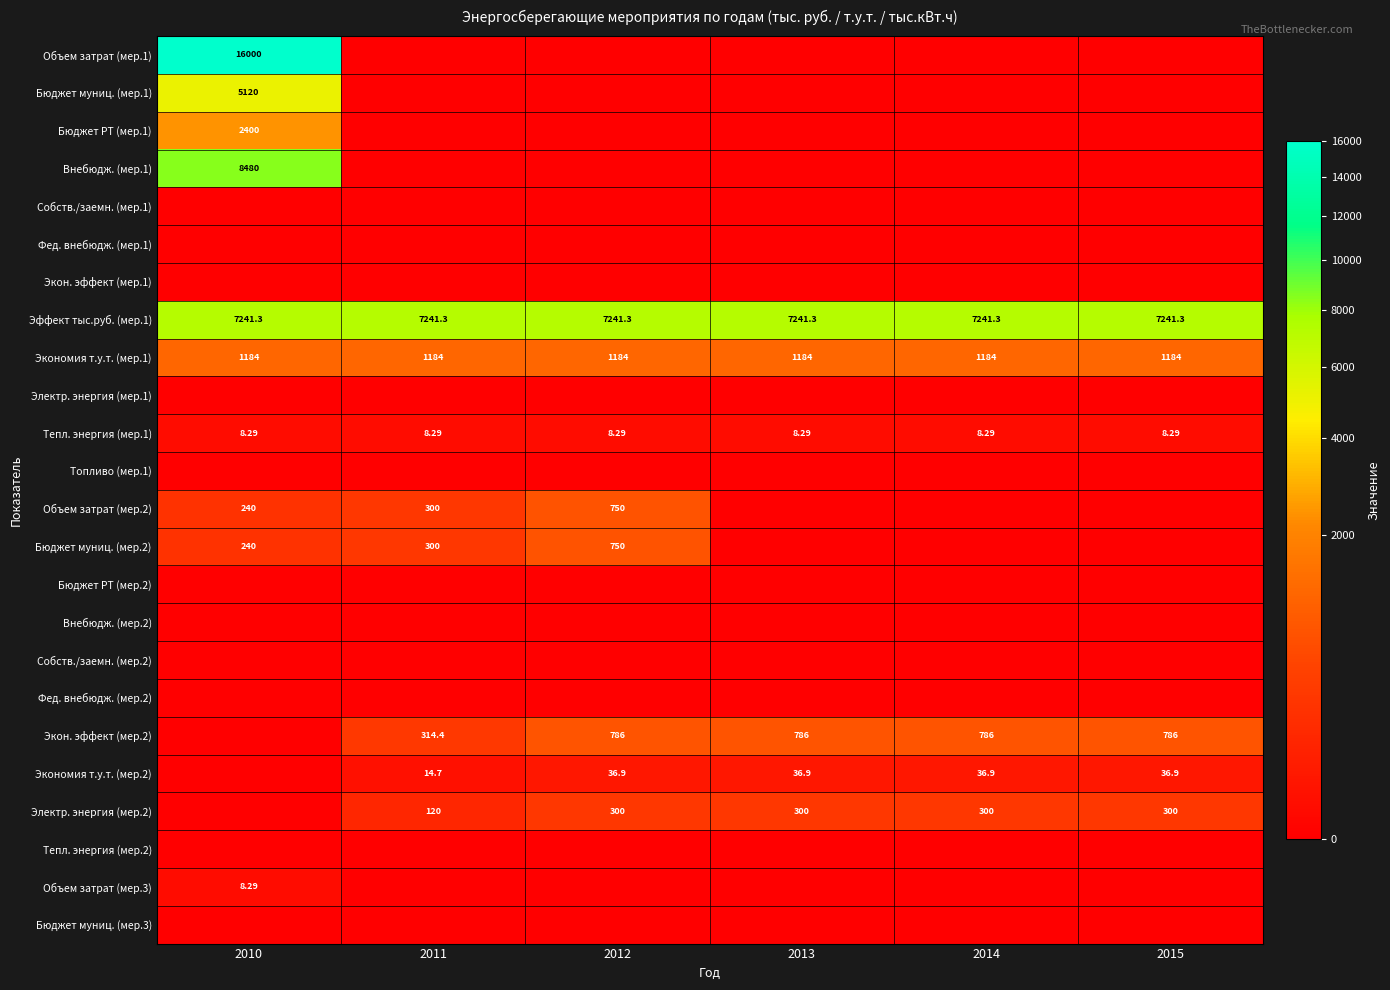

True or false: Объем затрат (мер.1) has a value of 26954.7 at 2010.

False